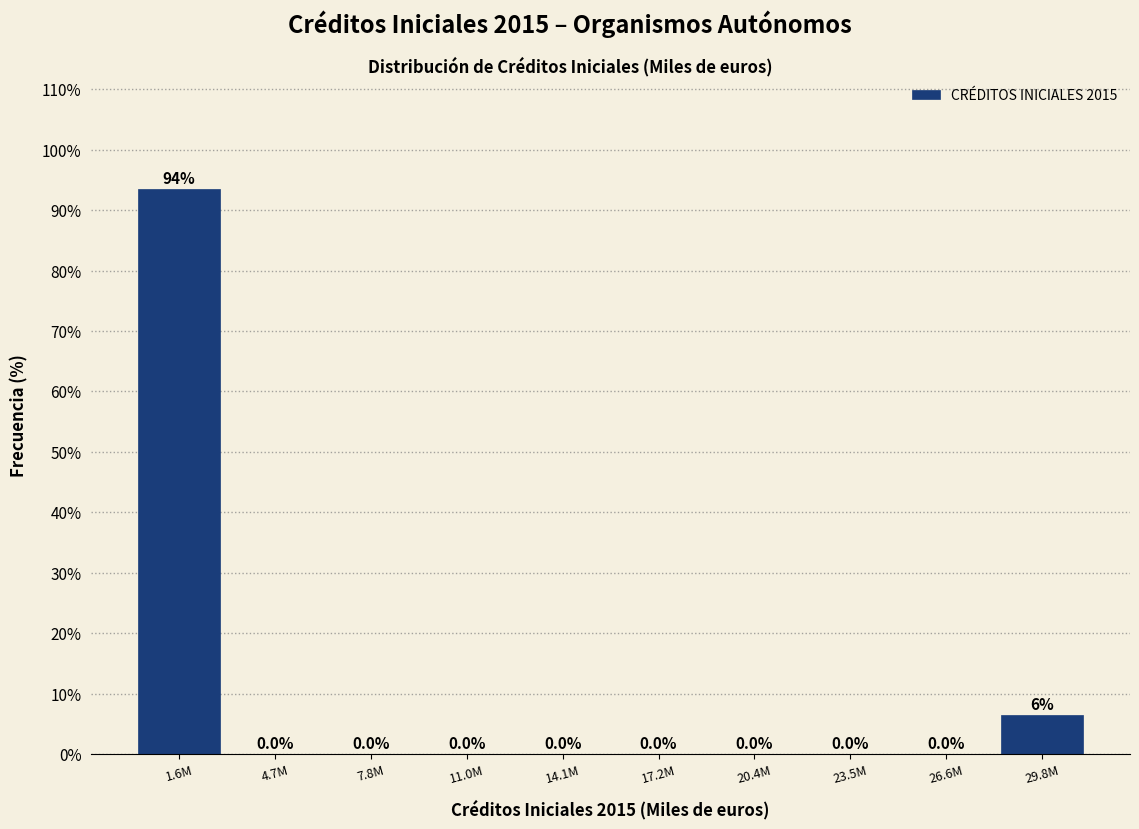

What is the sum of all values?

100.0